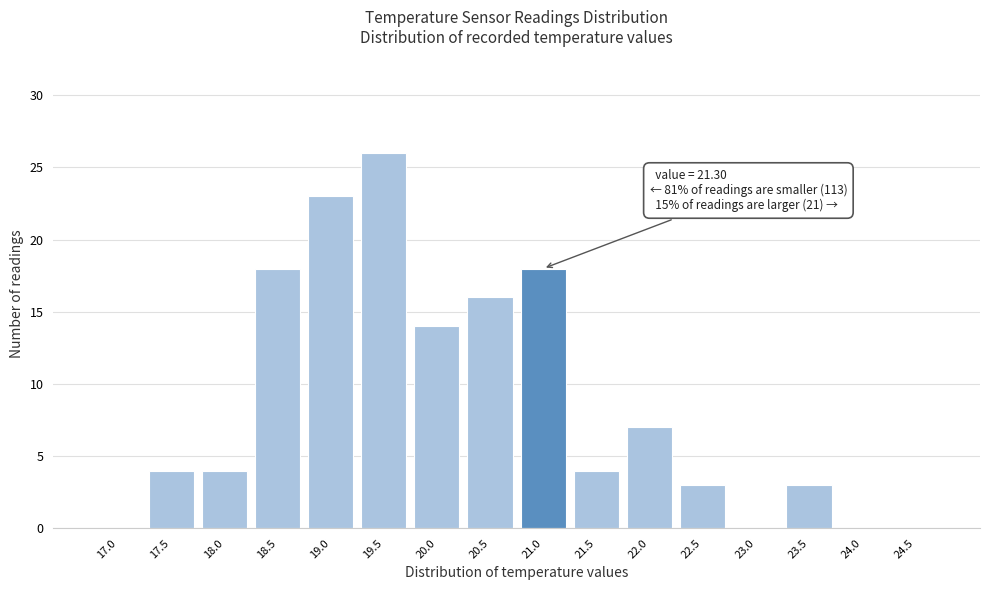

Reading left to right, transcribe all the data shown in this chart.

17.0=0	17.5=4	18.0=4	18.5=18	19.0=23	19.5=26	20.0=14	20.5=16	21.0=18	21.5=4	22.0=7	22.5=3	23.0=0	23.5=3	24.0=0	24.5=0